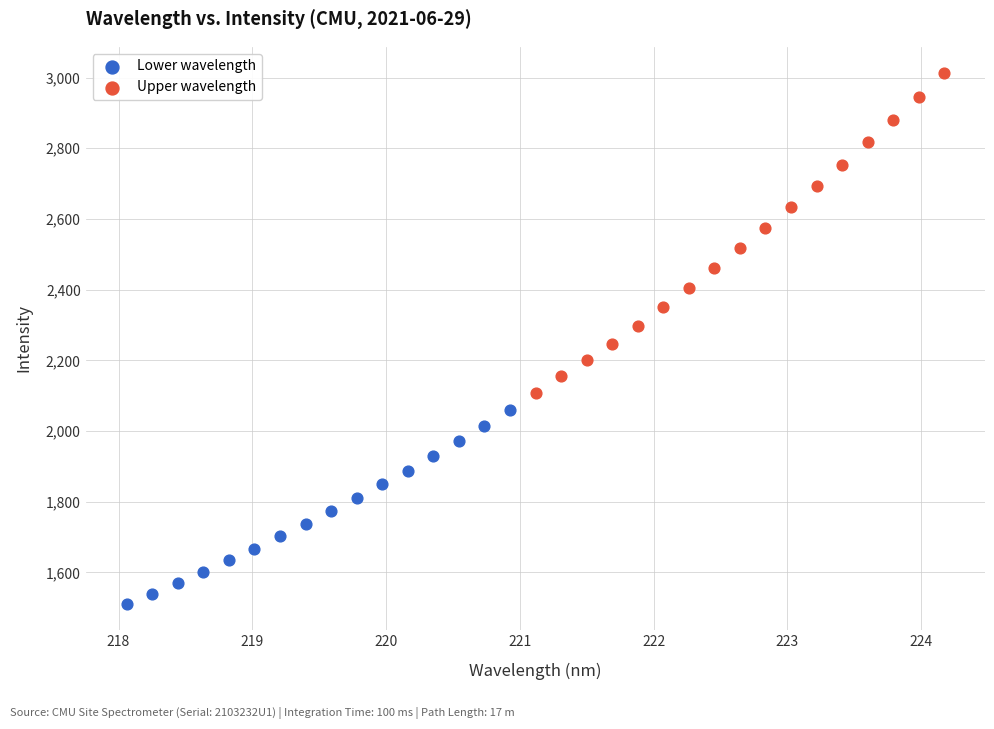

Which series reaches the minimum Y coordinate?

Lower wavelength